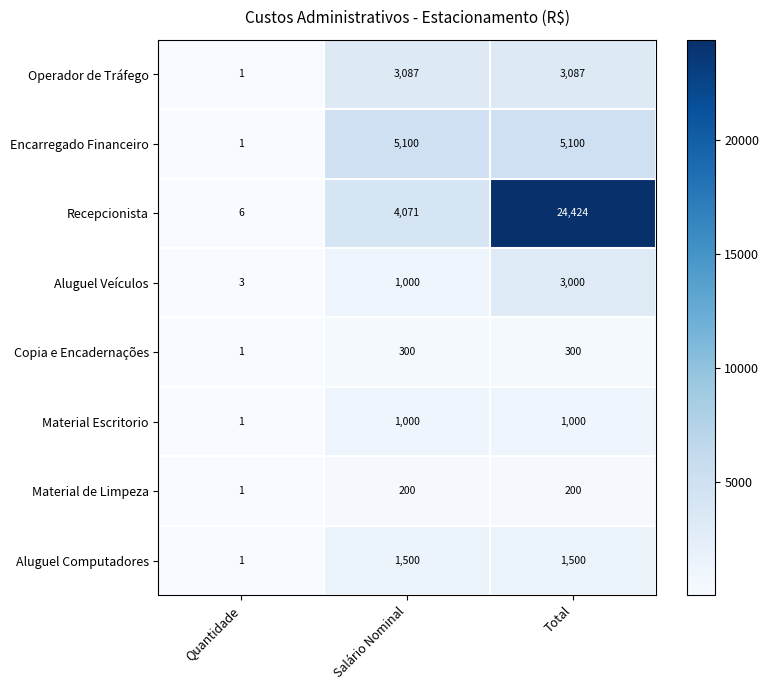

What is the sum of all Recepcionista values?

28501